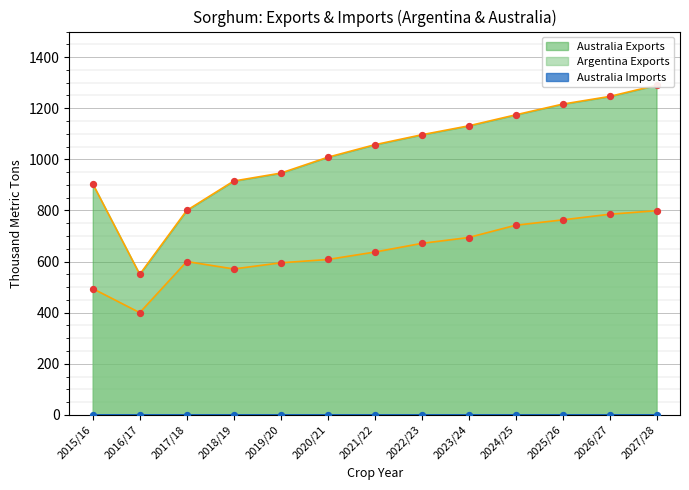

What is the total value across all series at 2024/25?

1916.1